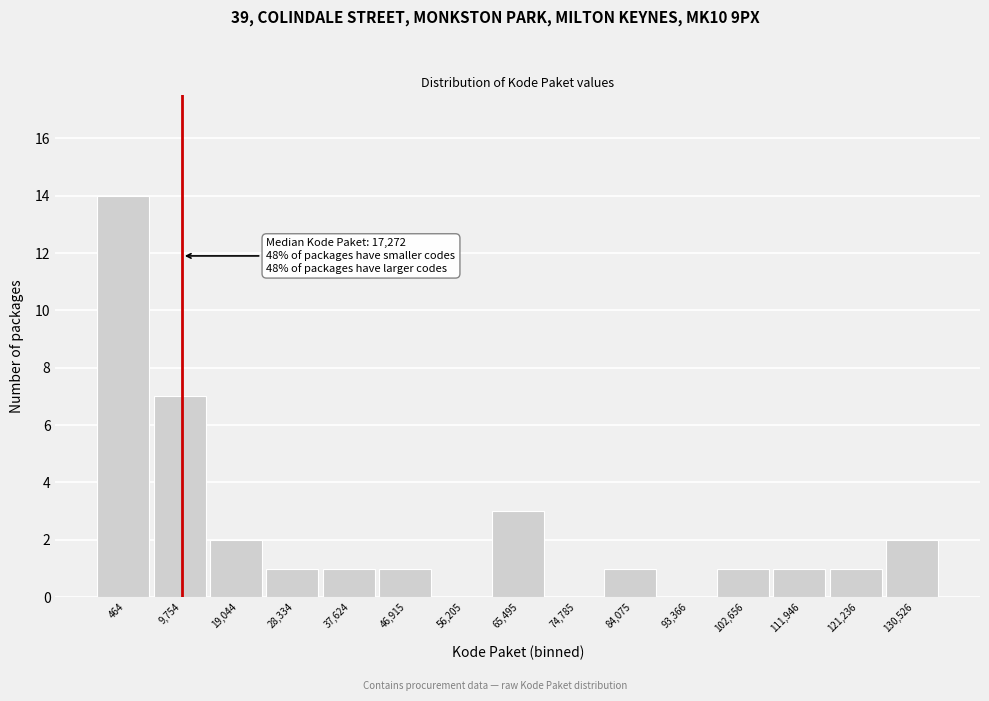

Reading left to right, what are all the values shown in this chart?

464=14	9,754=7	19,044=2	28,334=1	37,624=1	46,915=1	56,205=0	65,495=3	74,785=0	84,075=1	93,366=0	102,656=1	111,946=1	121,236=1	130,526=2